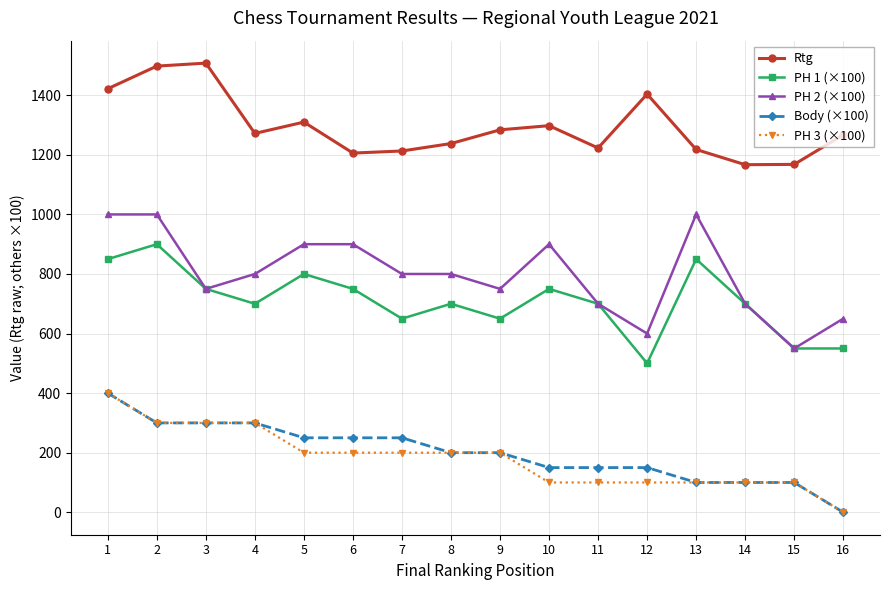

True or false: PH 1 (×100) and Body (×100) intersect in this chart.

False